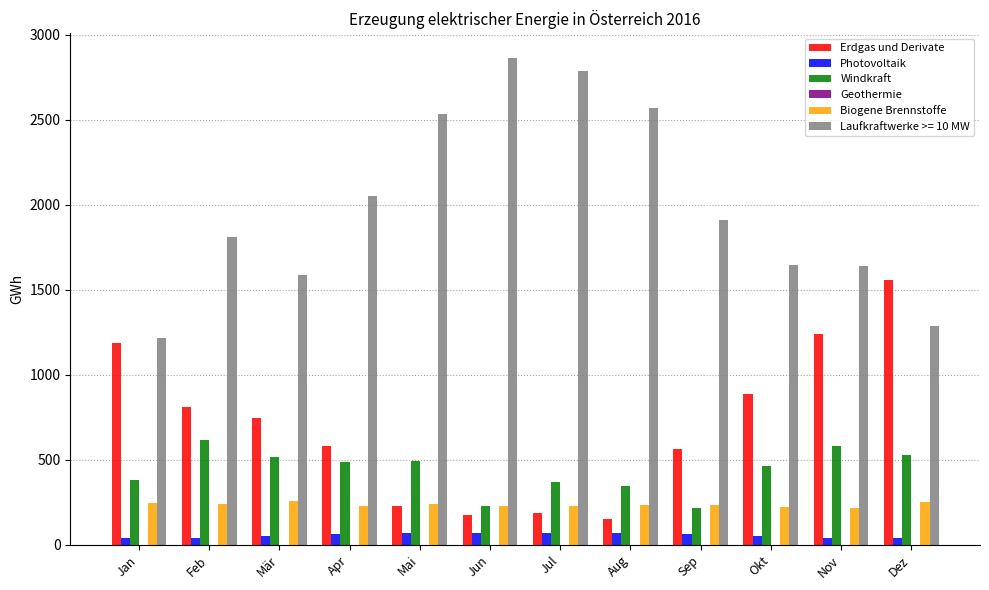

Is the value of Biogene Brennstoffe at Okt greater than the value of Laufkraftwerke >= 10 MW at Okt?

No